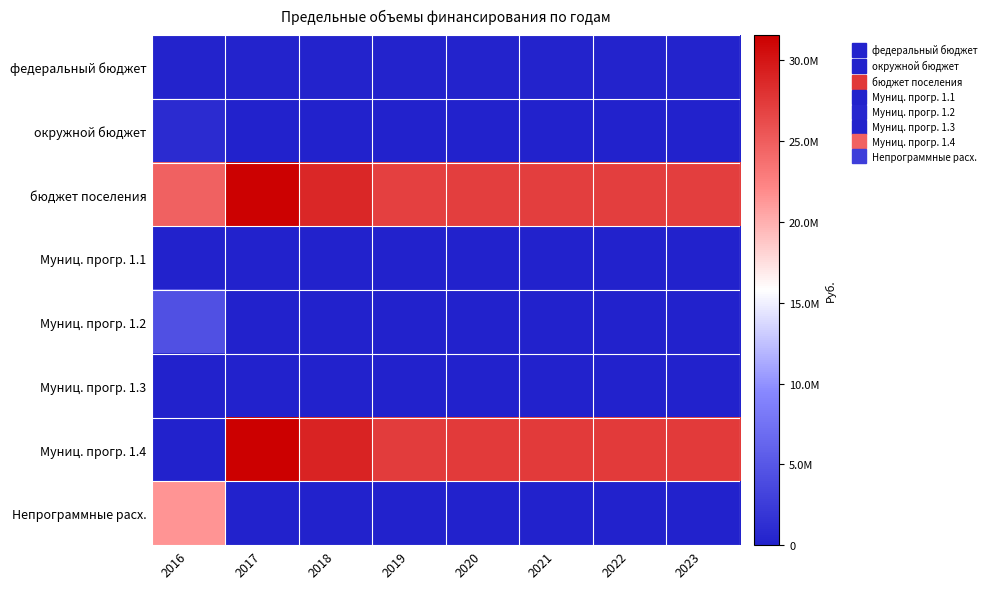

At which category does the chart reach its minimum across all series?

2017